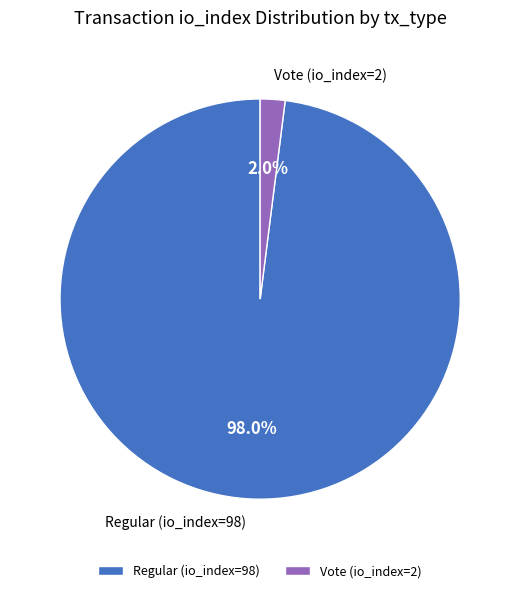

Does any single category account for the majority?

Yes